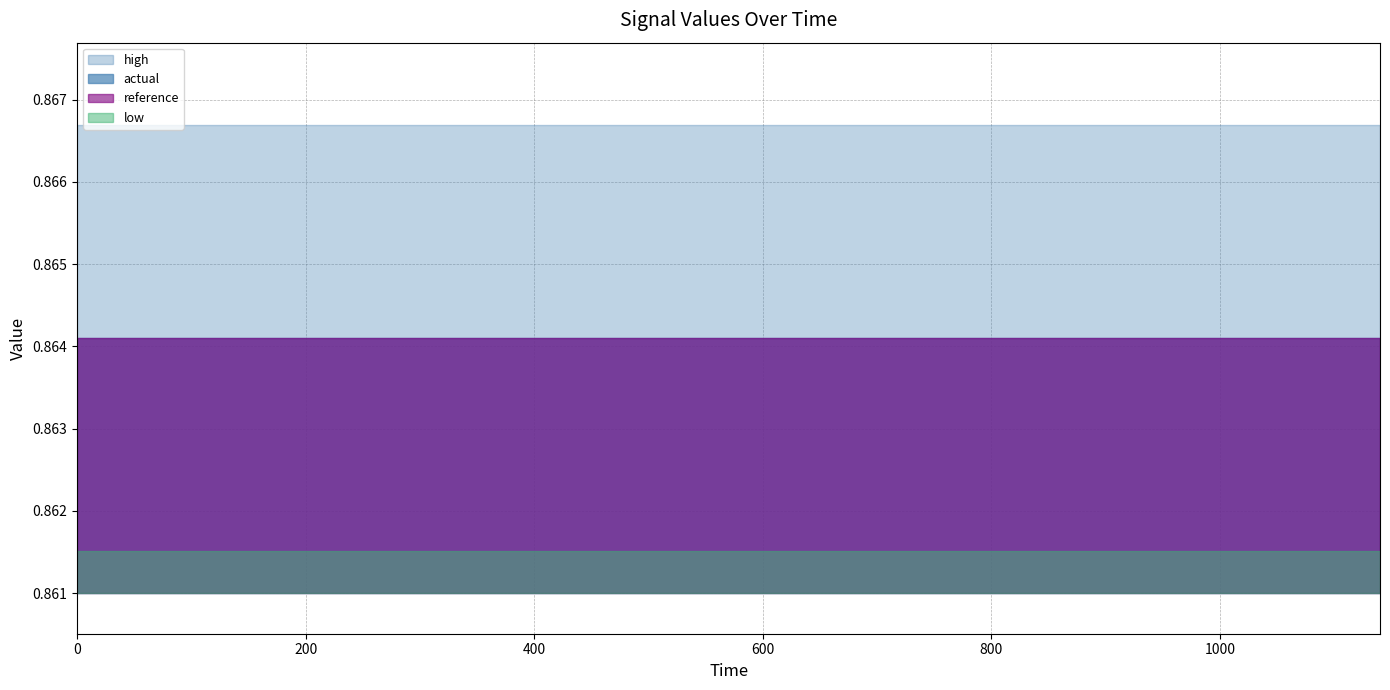

What is the value of the reference point at the 16th from the left?

0.9